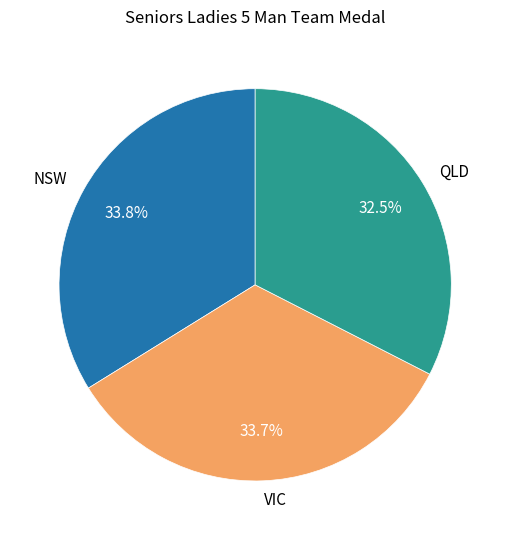

What is the ratio of the value at VIC to the value at QLD?

1.0